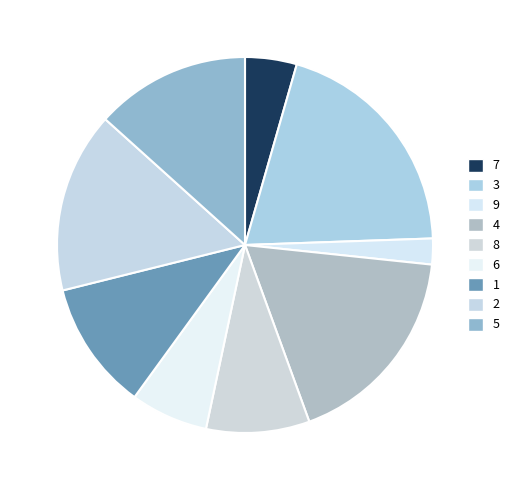

To the nearest percent, what portion does 6 represent?

7%